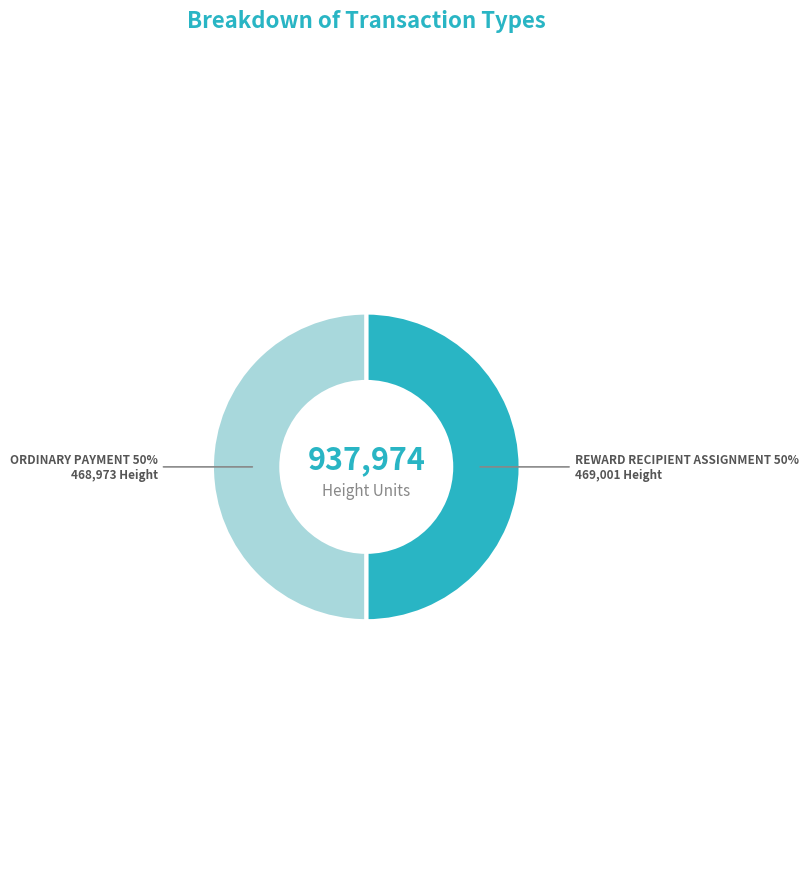

To the nearest percent, what is the average slice percentage?

50%